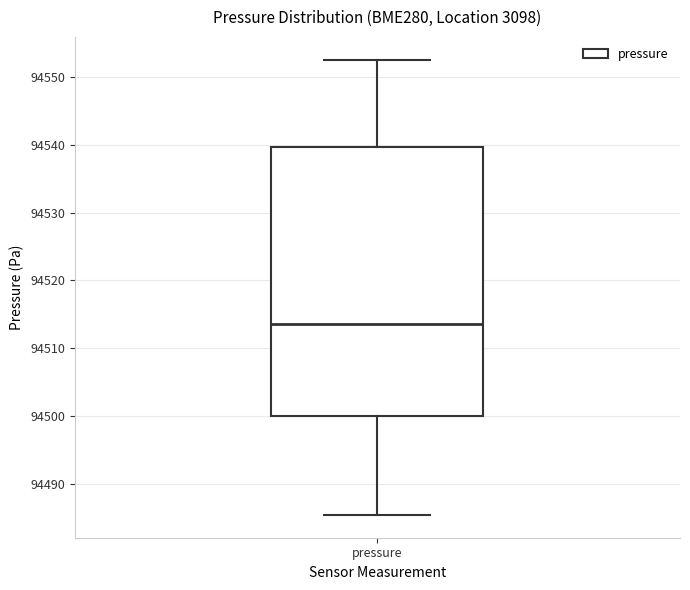

Where does the lower whisker of the box for pressure end on the y-axis? The values are not printed on the chart, so give them approximately, as read against the axis.

94485